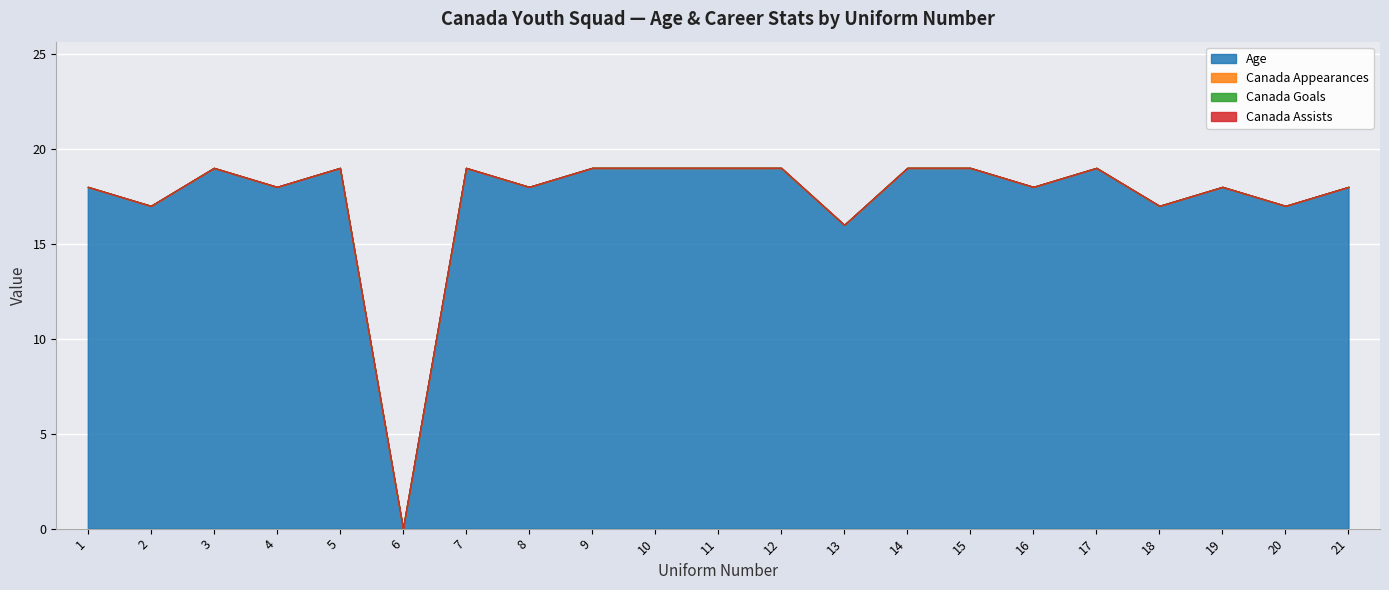

The value of Age at 11 is 19. True or false?

True